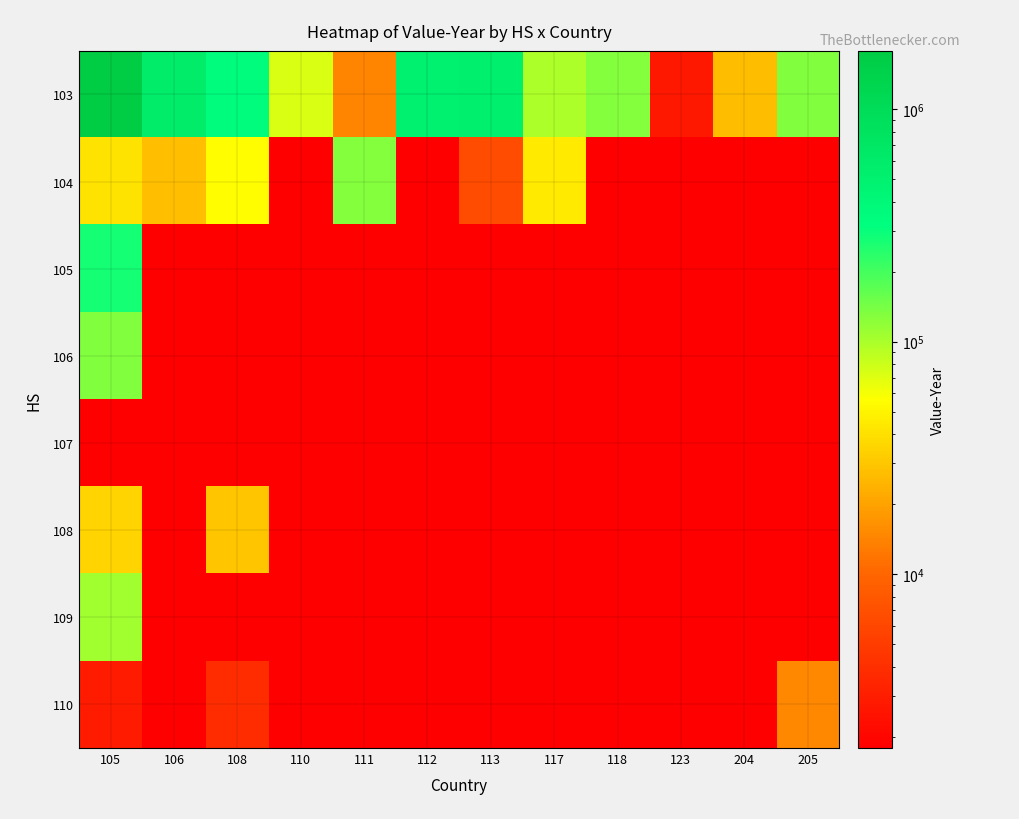

At which category is the sum across all series the highest?

105